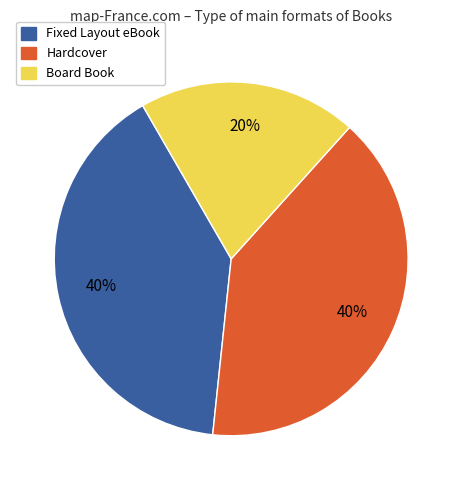

Count the number of slices in the pie.

3